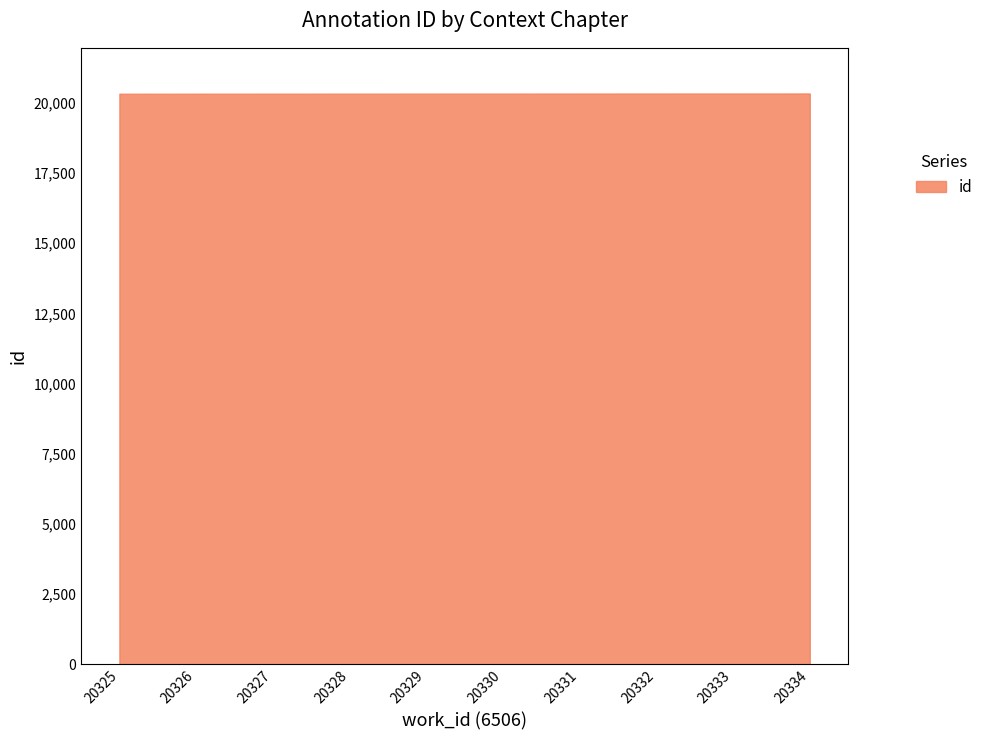

True or false: the data shows 20332 at 20332.

True